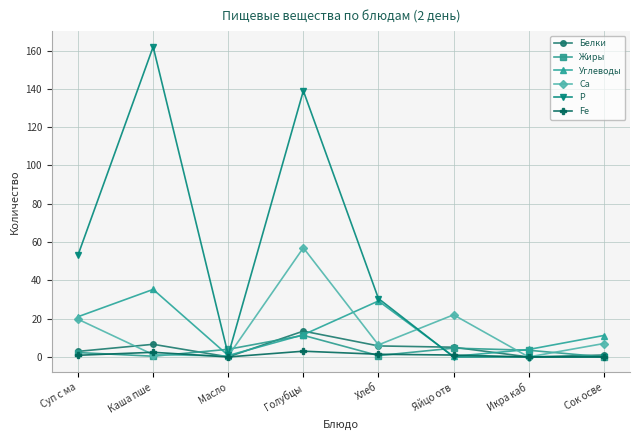

Is the value of Углеводы at Сок осве greater than the value of Са at Масло?

Yes